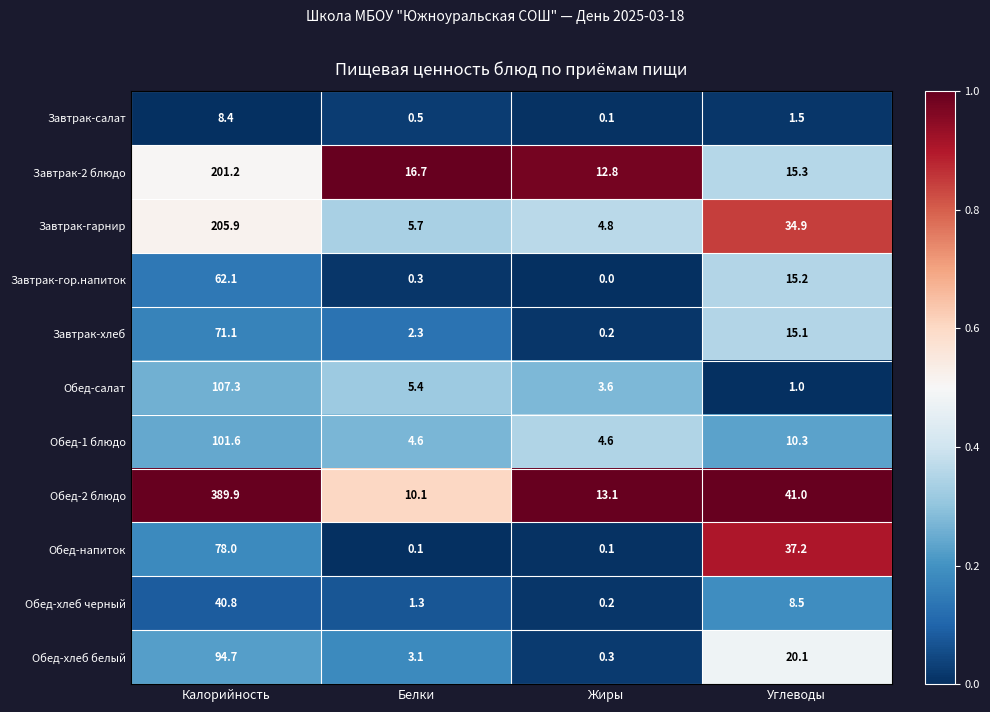

What is the difference between the highest and lowest values at Калорийность?

381.5